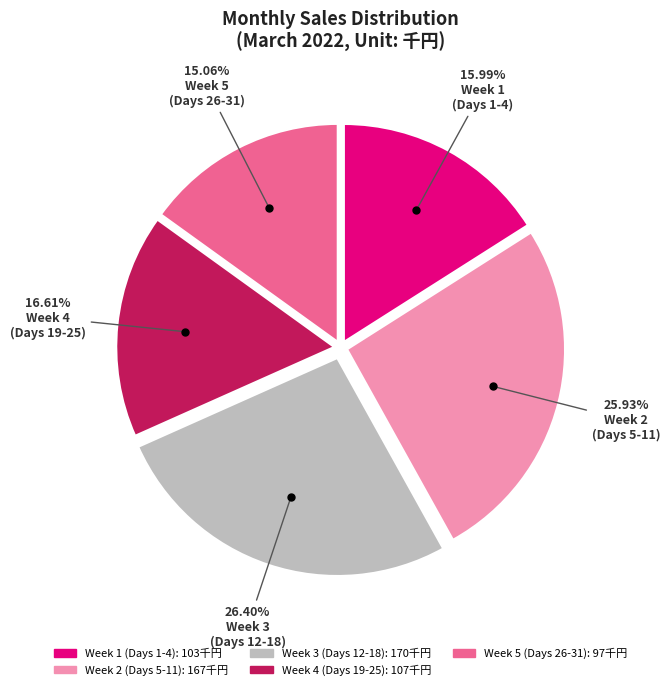

Is there a majority slice in this chart?

No